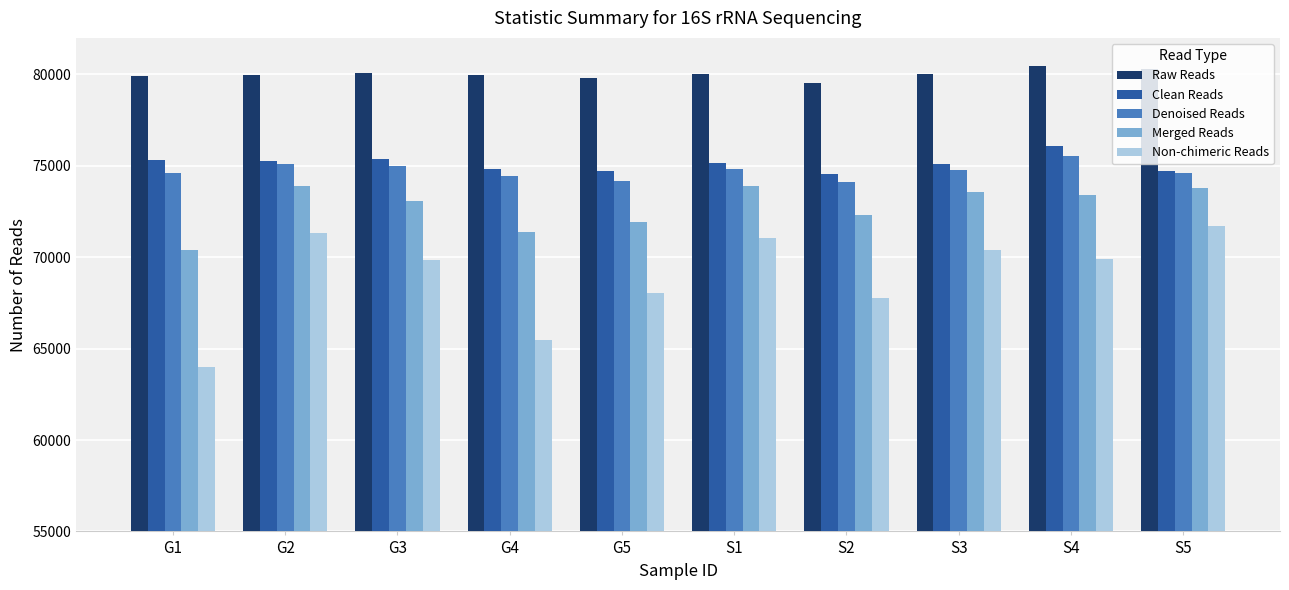

Rank the series by their maximum value, from highest to lowest.

Raw Reads, Clean Reads, Denoised Reads, Merged Reads, Non-chimeric Reads